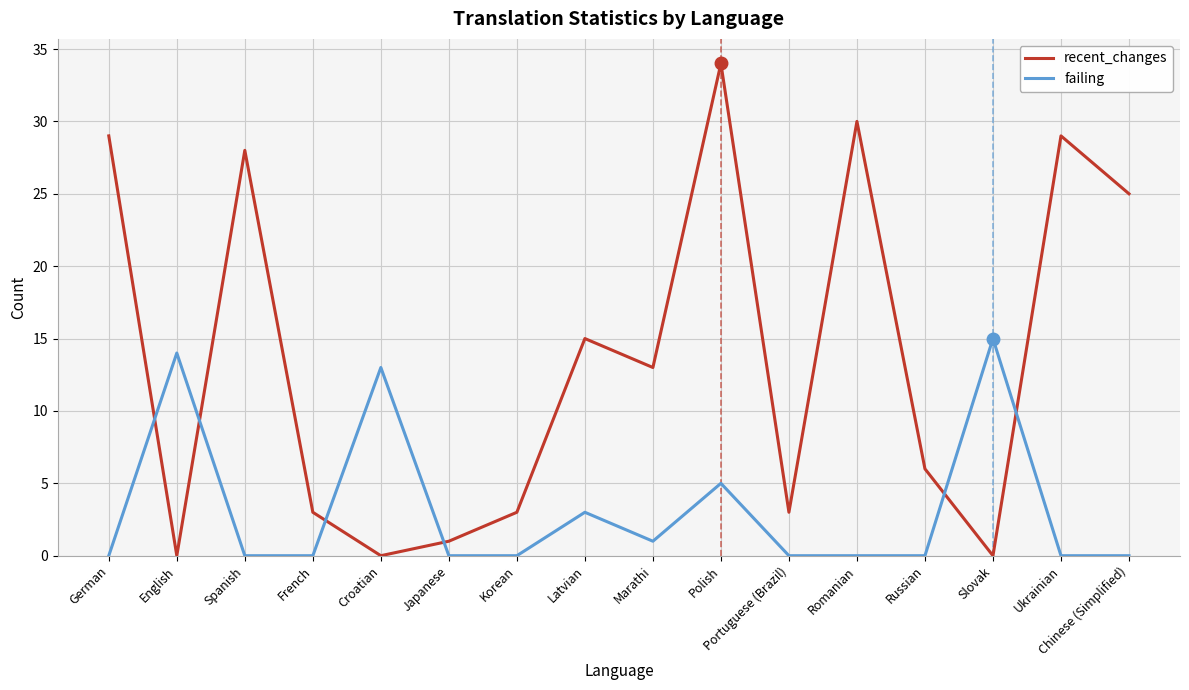

What is the greatest value displayed?

34